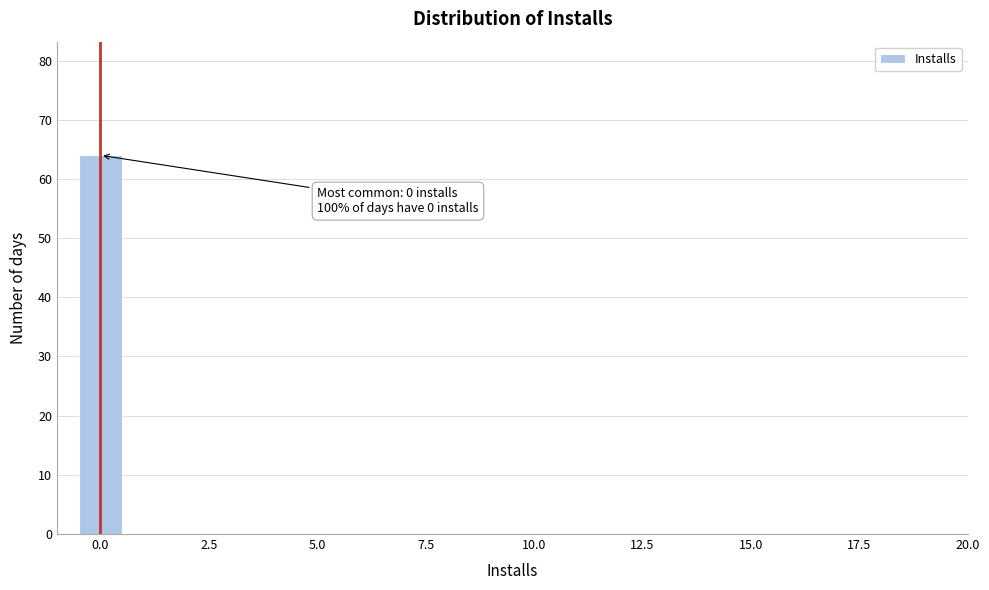

Around what value on the x-axis is the tallest bar? Give the approximate position of its centre, as read against the axis.

0.0